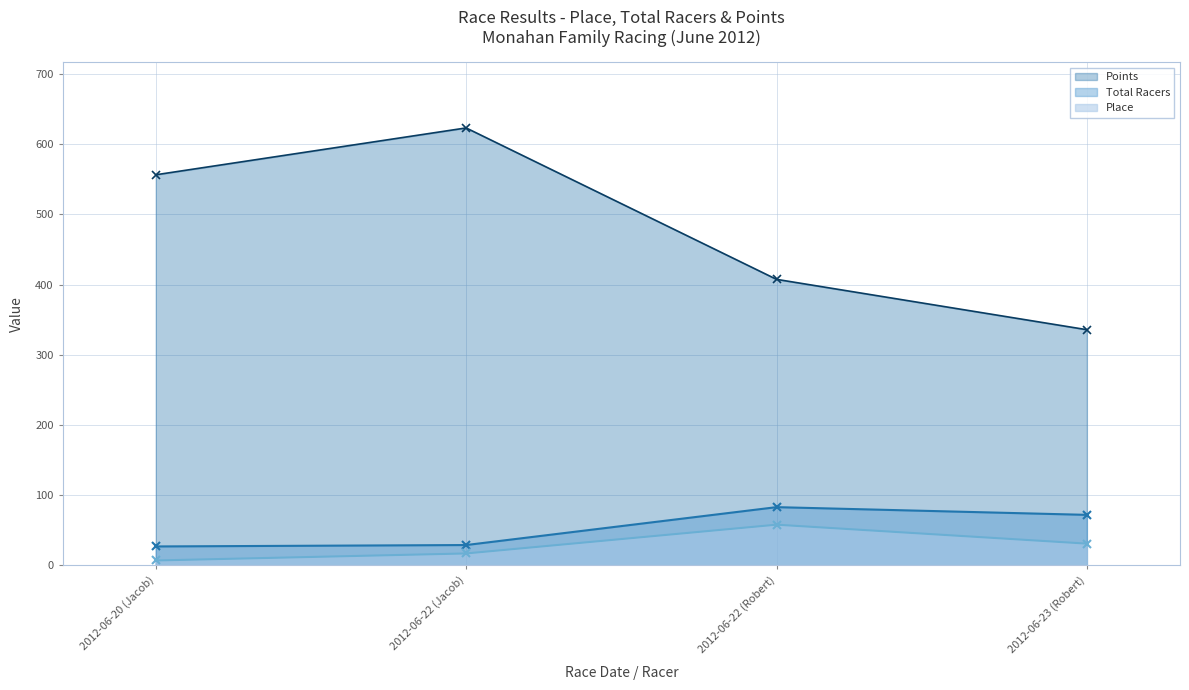

How many lines are shown in the chart?

3